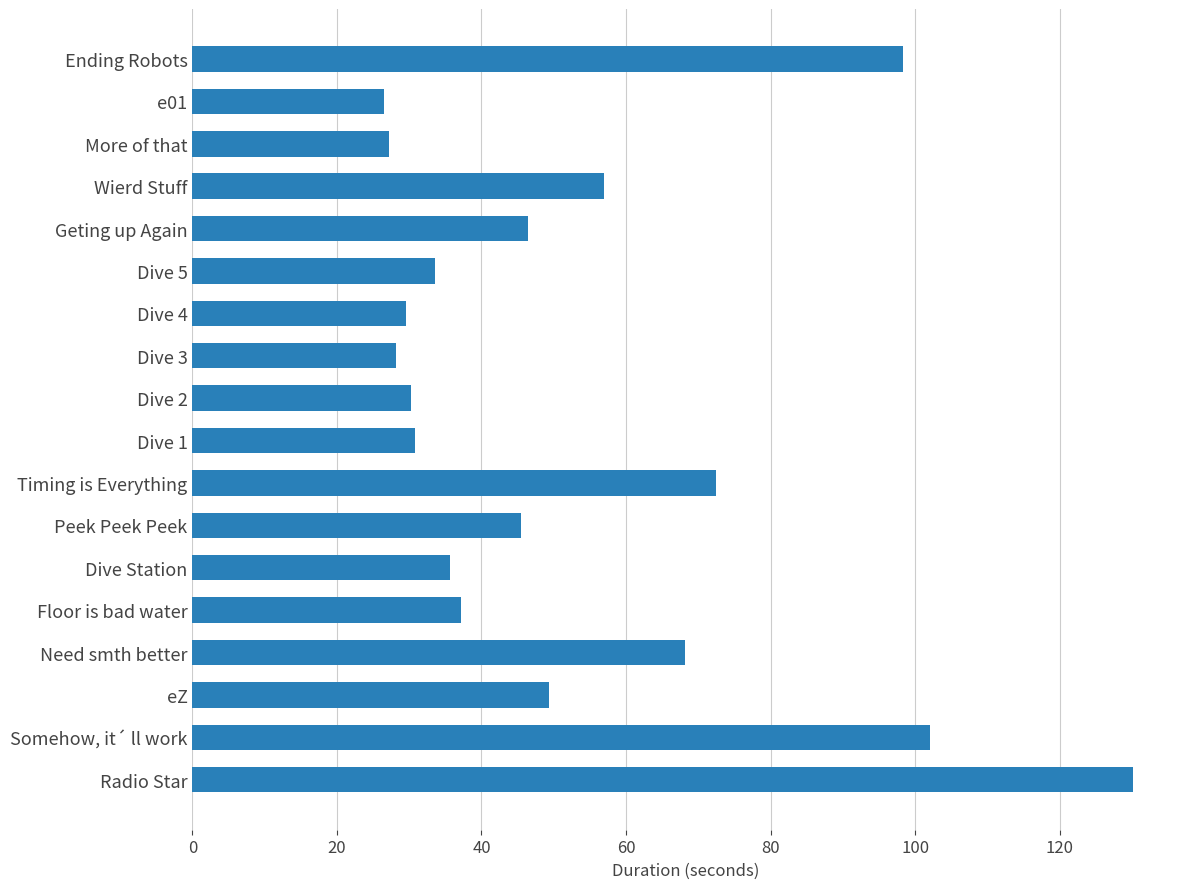

What is the minimum value shown in the chart?

26.5